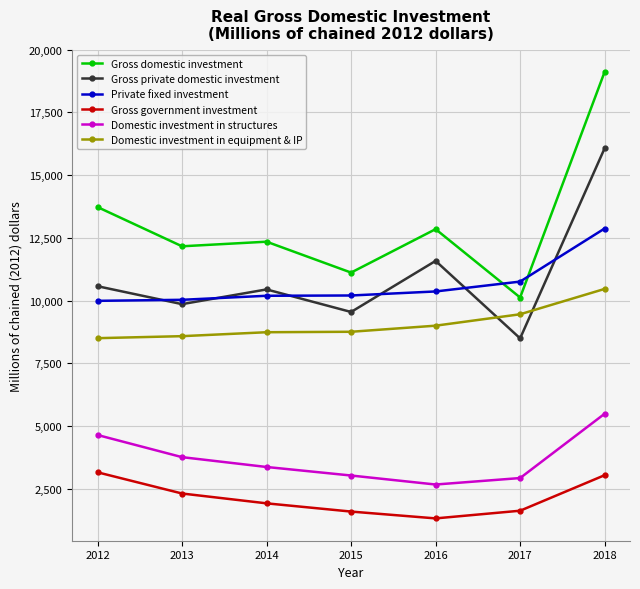

Count the number of categories in the chart.

7